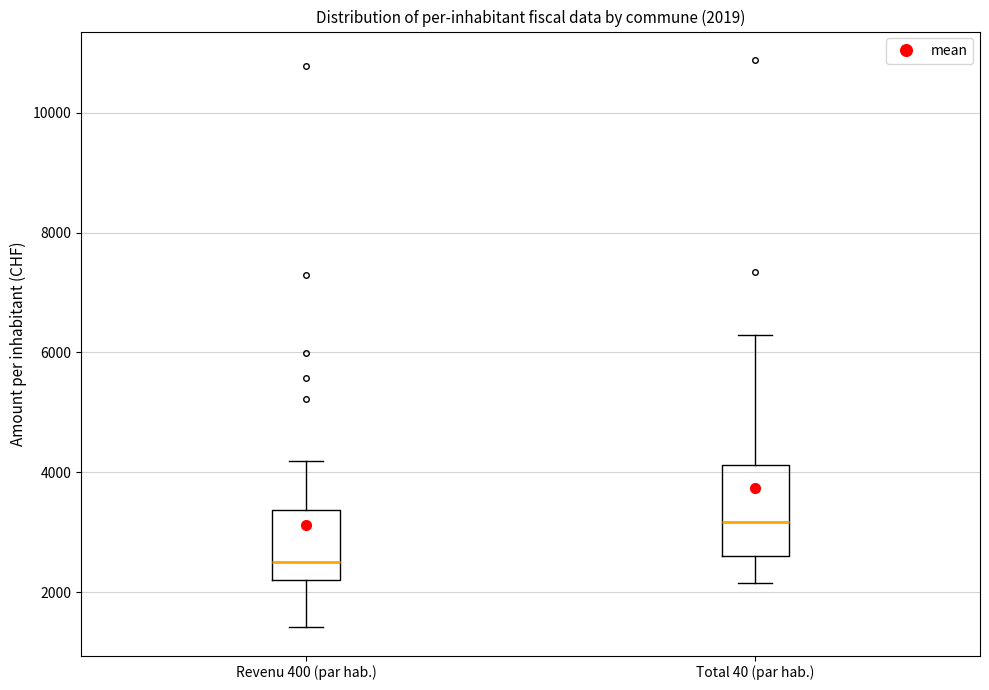

Comparing the boxes themselves (not the whiskers), which one is the tallest?

Total 40 (par hab.)